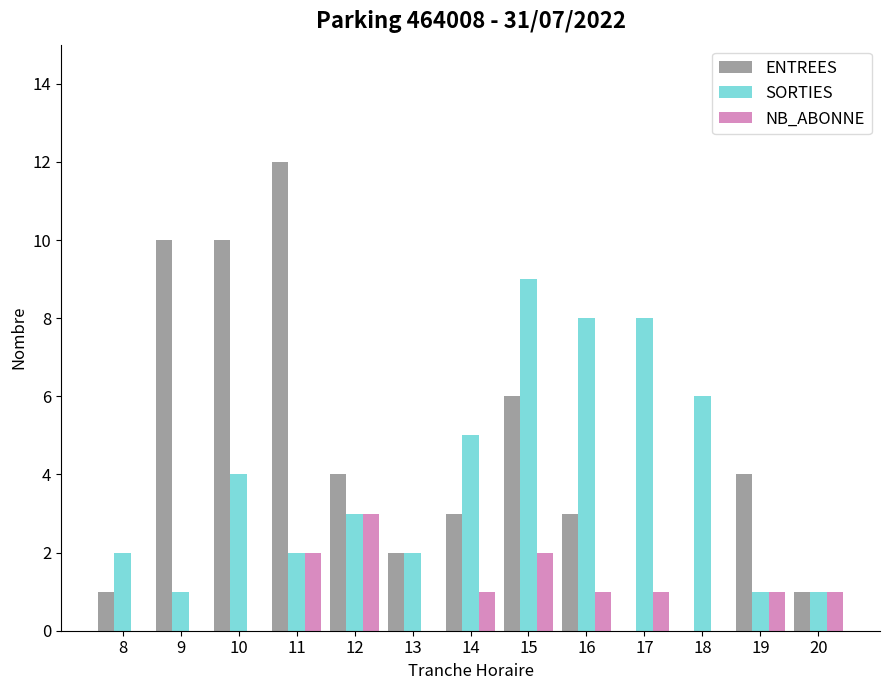

Reading left to right, extract all data points from this chart.

ENTREES: 8=1	9=10	10=10	11=12	12=4	13=2	14=3	15=6	16=3	17=0	18=0	19=4	20=1
SORTIES: 8=2	9=1	10=4	11=2	12=3	13=2	14=5	15=9	16=8	17=8	18=6	19=1	20=1
NB_ABONNE: 8=0	9=0	10=0	11=2	12=3	13=0	14=1	15=2	16=1	17=1	18=0	19=1	20=1